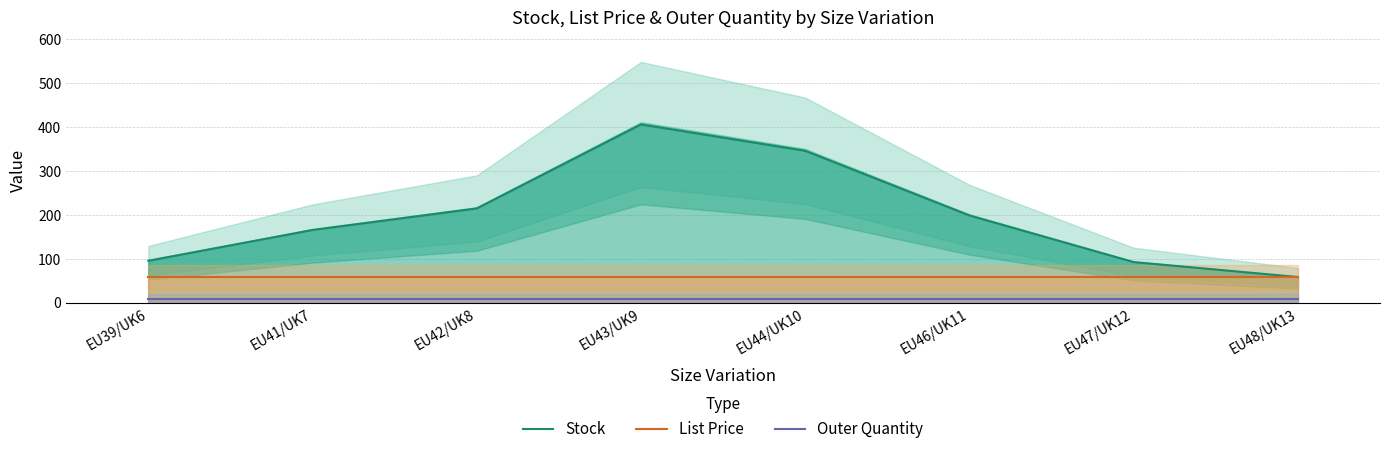

Reading left to right, transcribe all the data shown in this chart.

Stock: EU39/UK6=96.0	EU41/UK7=166.0	EU42/UK8=215.0	EU43/UK9=406.0	EU44/UK10=346.0	EU46/UK11=199.0	EU47/UK12=93.0	EU48/UK13=59.0
List Price: EU39/UK6=58.0	EU41/UK7=58.0	EU42/UK8=58.0	EU43/UK9=58.0	EU44/UK10=58.0	EU46/UK11=58.0	EU47/UK12=58.0	EU48/UK13=58.0
Outer Quantity: EU39/UK6=8.0	EU41/UK7=8.0	EU42/UK8=8.0	EU43/UK9=8.0	EU44/UK10=8.0	EU46/UK11=8.0	EU47/UK12=8.0	EU48/UK13=8.0